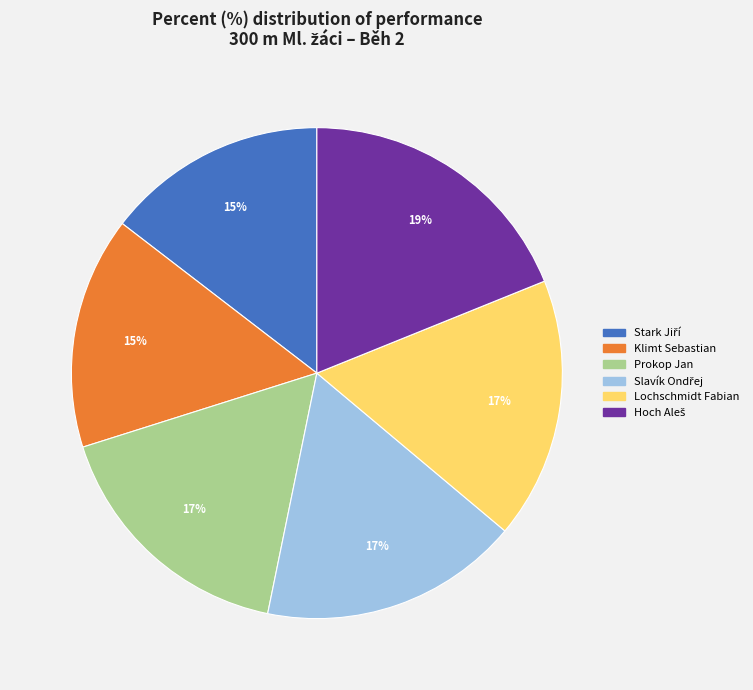

To the nearest percent, what portion does Lochschmidt Fabian represent?

17%